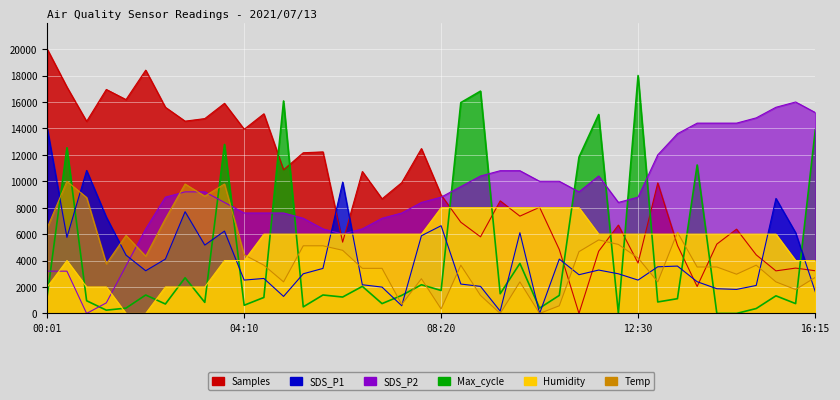

Which series has the largest total across all categories?

Samples